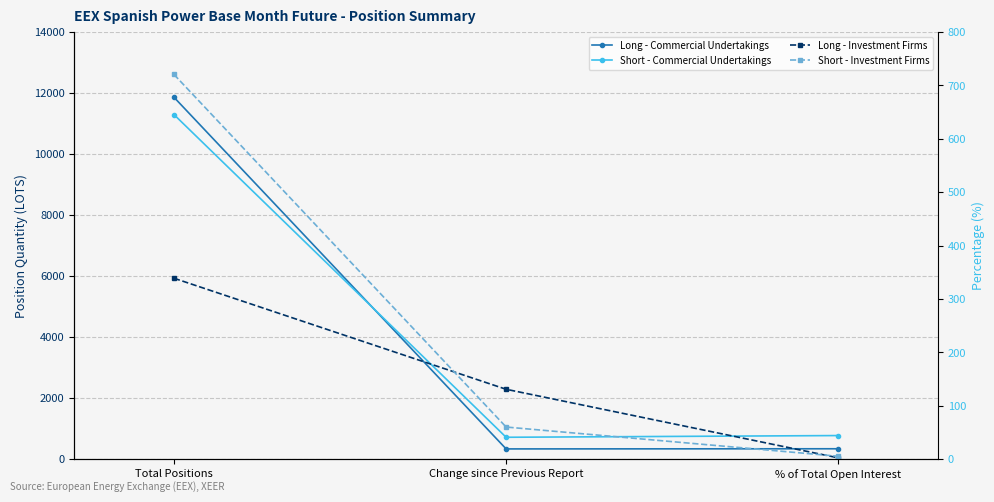

At which label does Long - Investment Firms reach its peak?

Total Positions